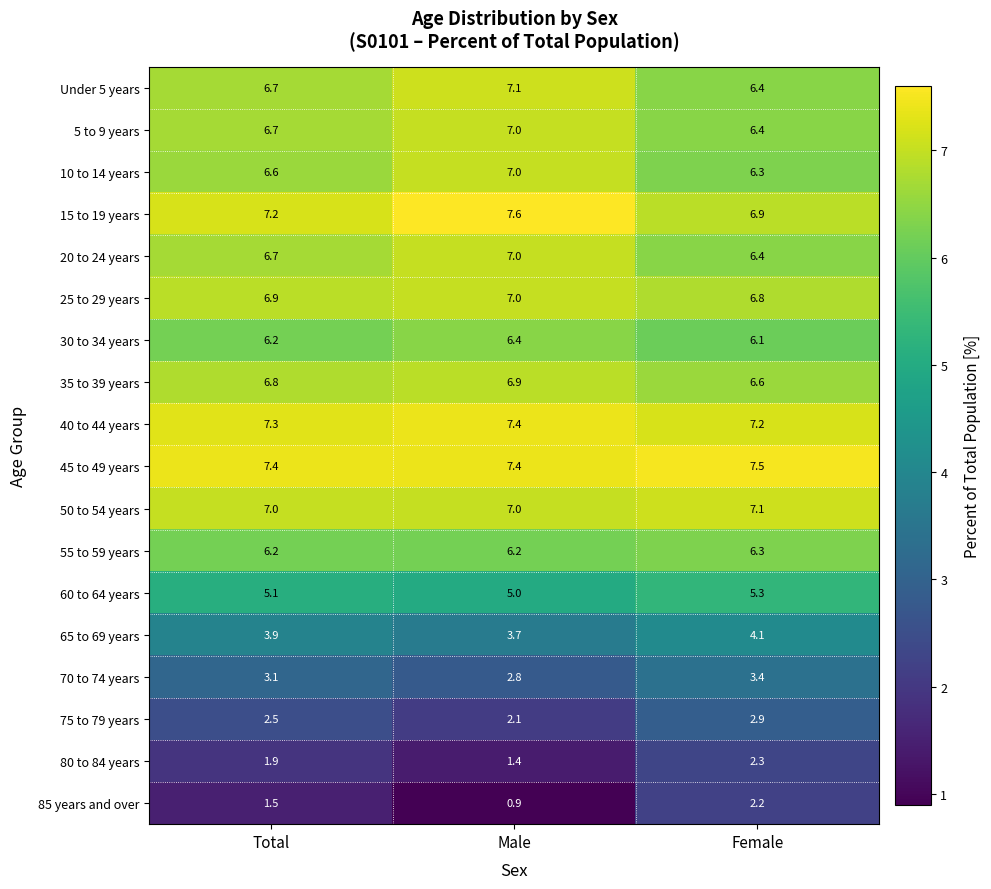

Between Male and Female, which series saw the biggest shift?

85 years and over